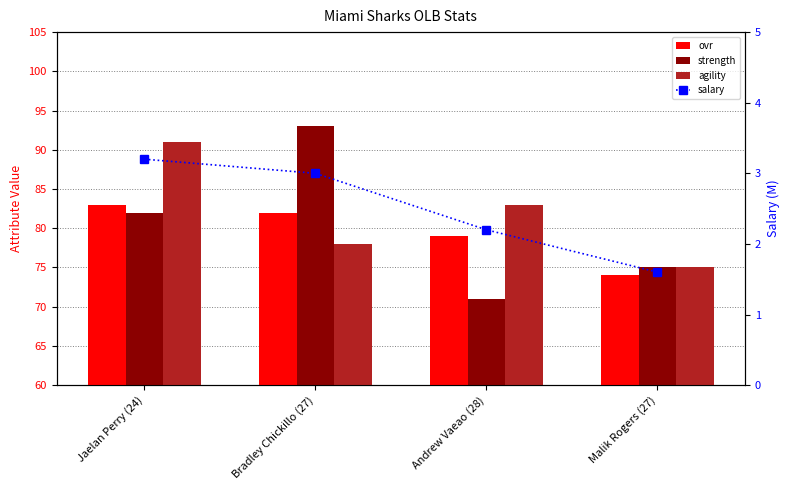

What position from the left is Malik Rogers (27)?

4